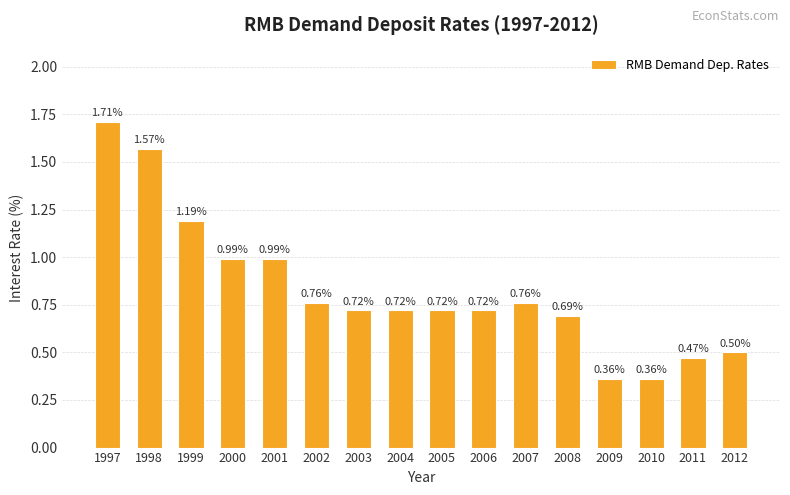

Which label corresponds to the largest value in the chart?

1997